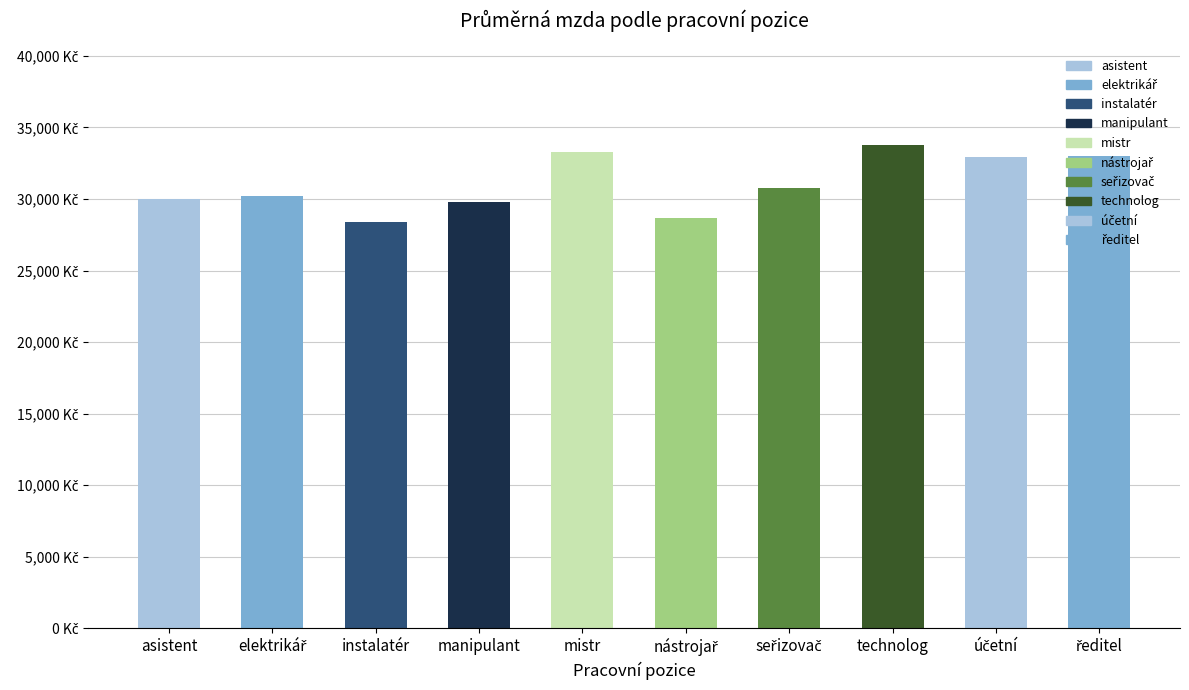

What is the greatest value displayed?

33770.0